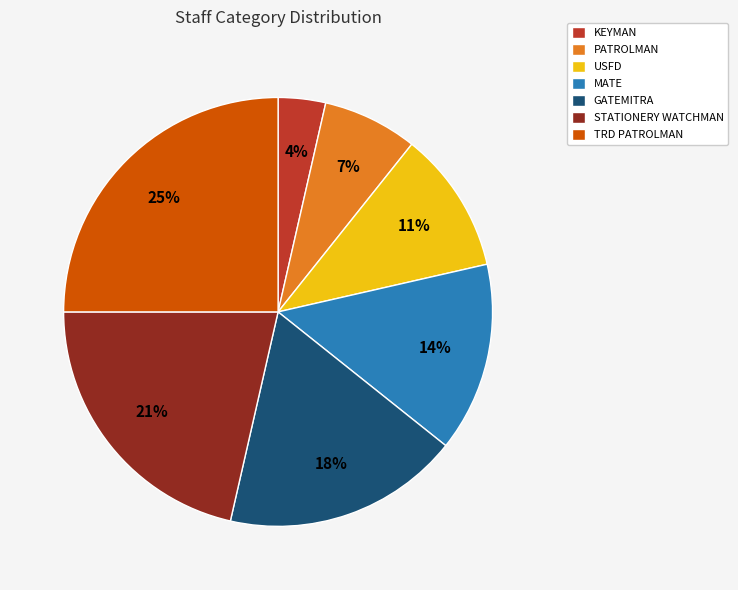

What is the smallest slice in the pie chart?

KEYMAN